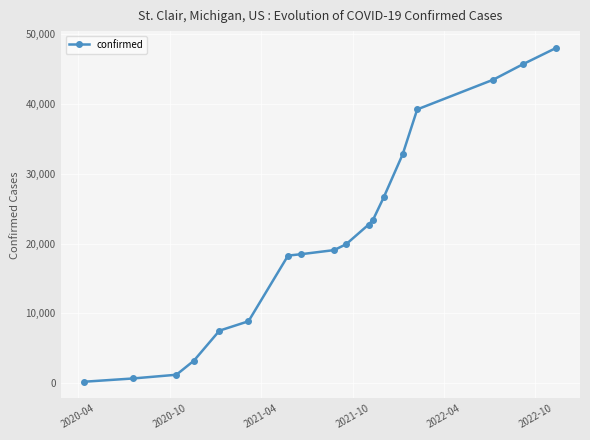

How many data points are less than 19900?

9